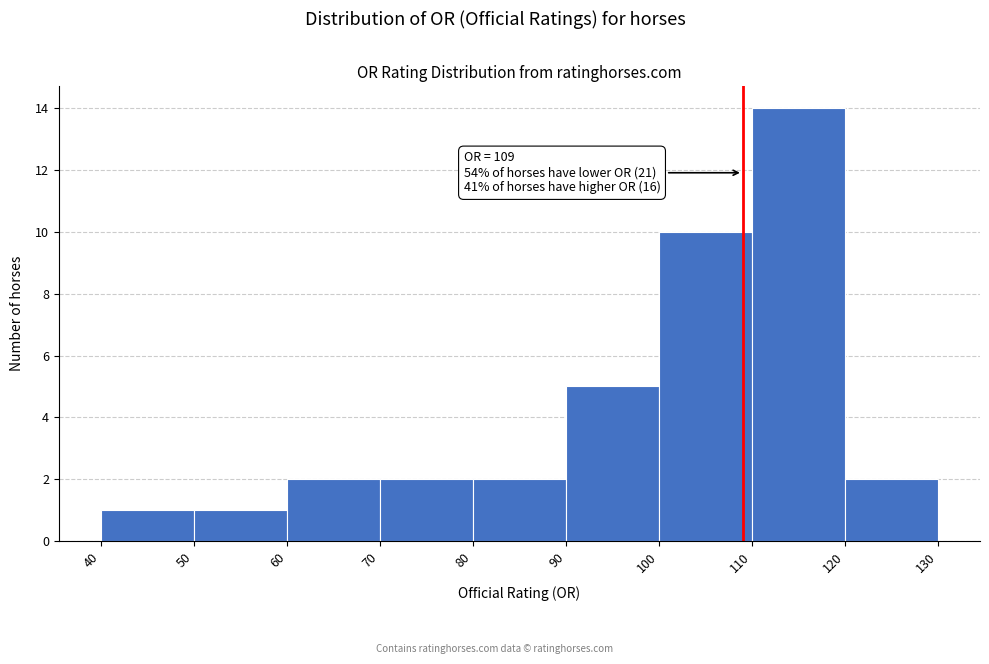

Which range on the x-axis has the tallest bar?

110 to 120